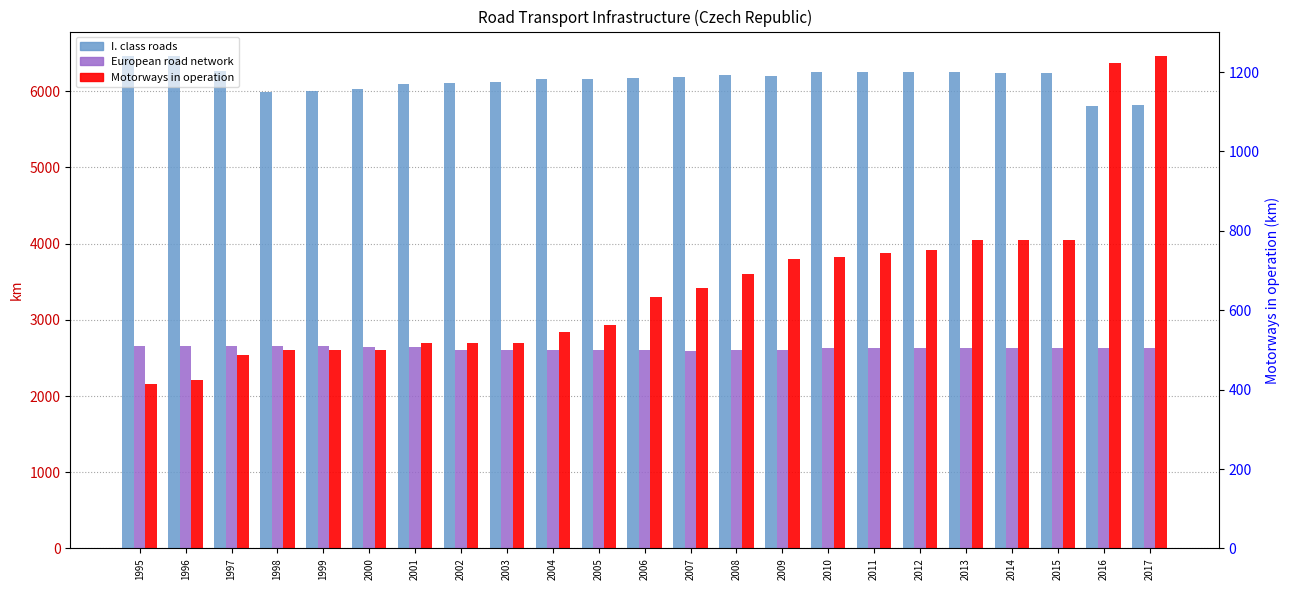

Reading left to right, what are all the values shown in this chart?

I. class roads: 6459	6460	6264	5993	6005	6031	6091	6102	6121	6156	6154	6174	6191	6210	6198	6255	6254	6250	6250	6233	6245	5807	5825
European road network: 2655	2655	2655	2655	2655	2644	2637	2599	2599	2601	2601	2599	2595	2604	2603	2636	2634	2634	2632	2627	2628	2628	2631
Motorways in operation: 414	423	486	499	499	499	517	518	518	546	564	633	657	691	729	734	745	751	776	776	776	1223	1240